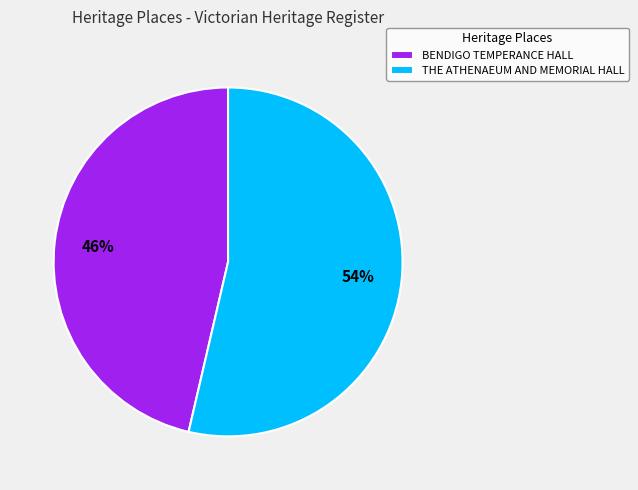

Between THE ATHENAEUM AND MEMORIAL HALL and BENDIGO TEMPERANCE HALL, which is larger?

THE ATHENAEUM AND MEMORIAL HALL